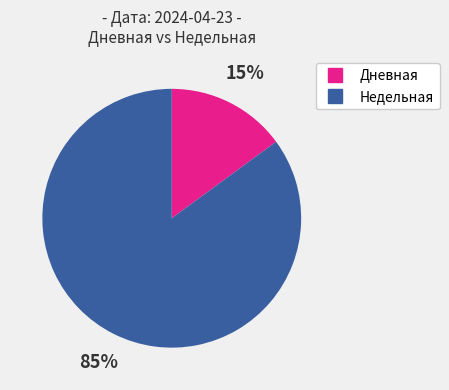

Which slice is the largest?

Недельная